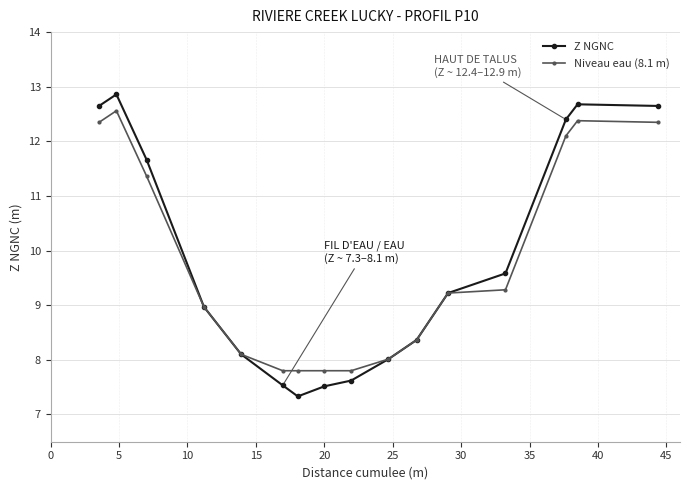

True or false: Z NGNC has more than 0 points higher than both neighbors.

True